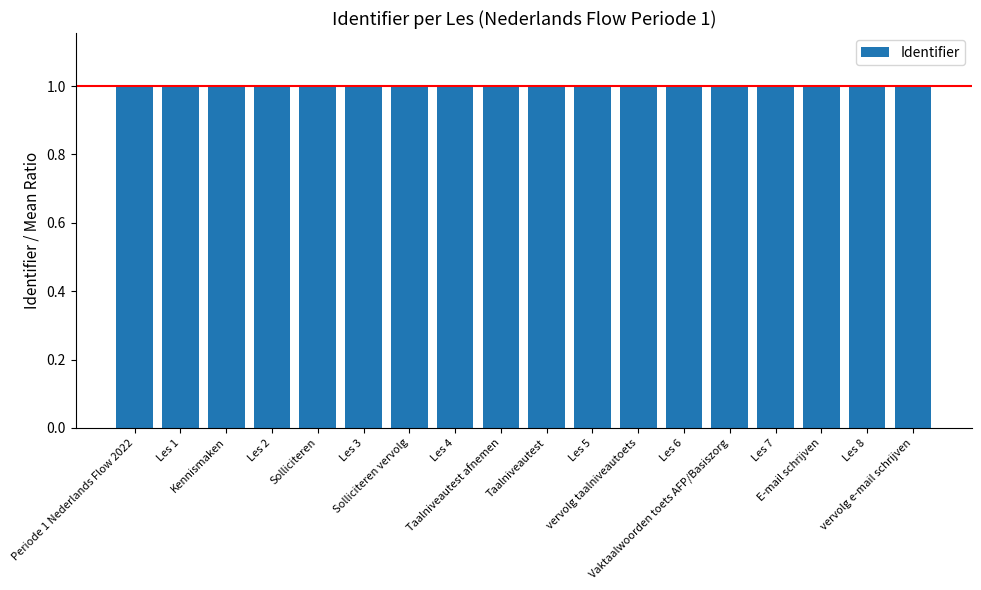

What is the label of the 15th bar from the right?

Les 2